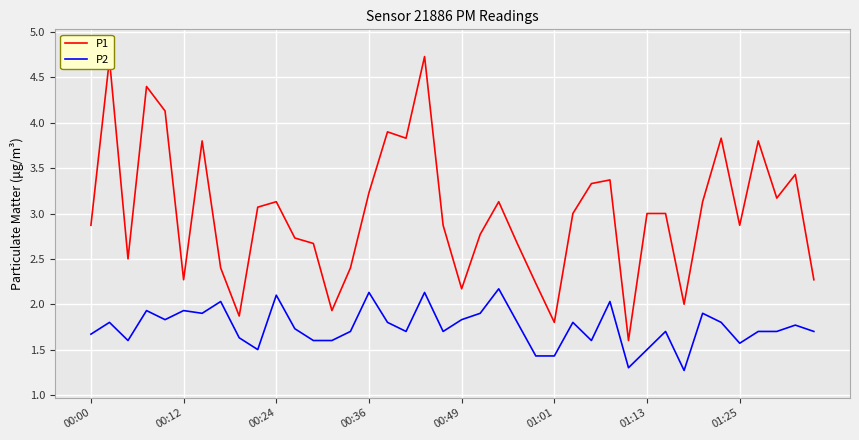

Which series has the largest total across all categories?

P1